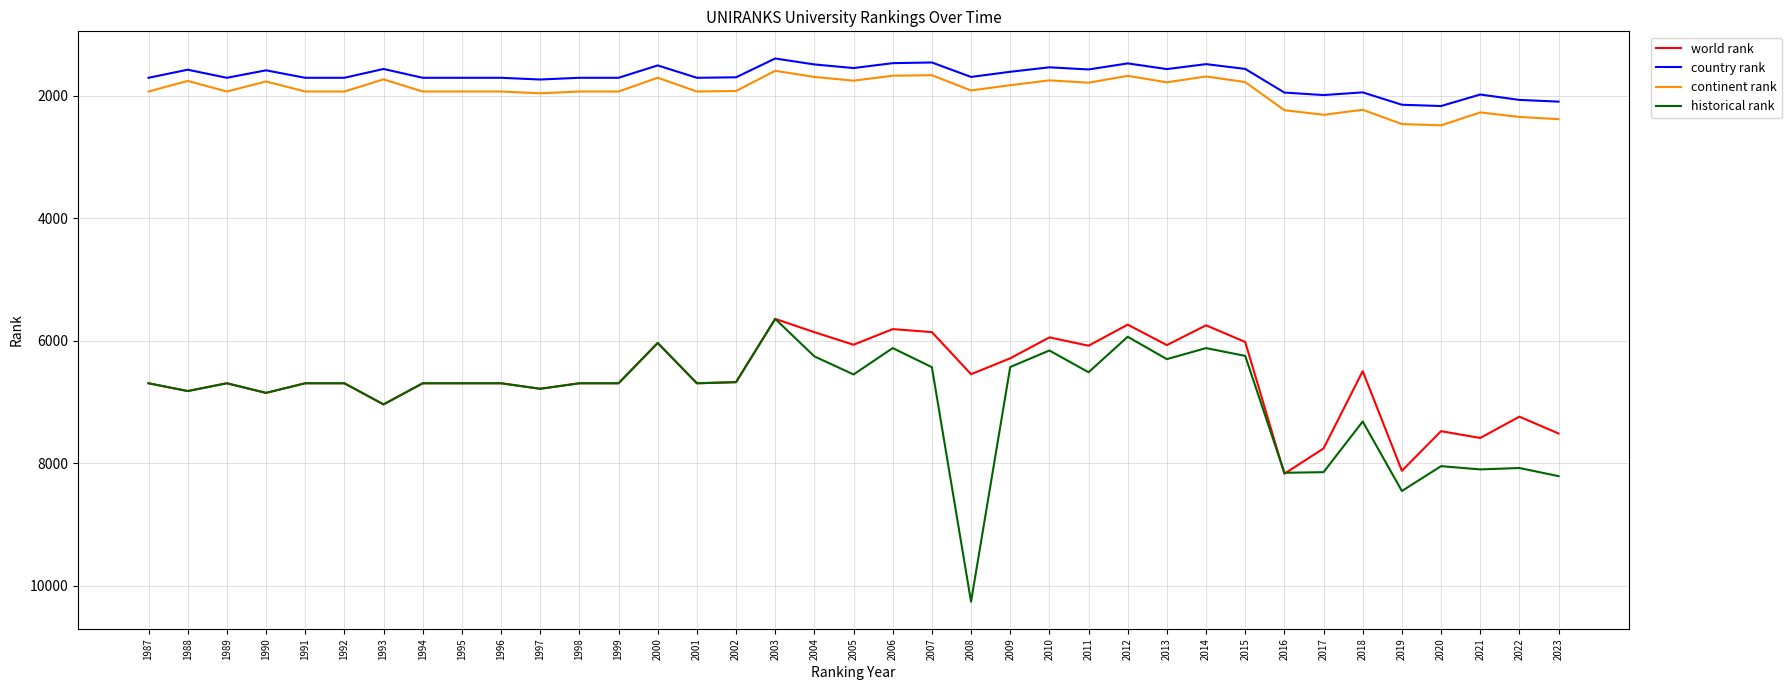

What value does the country rank series have at 1993, to the nearest 10?

1560